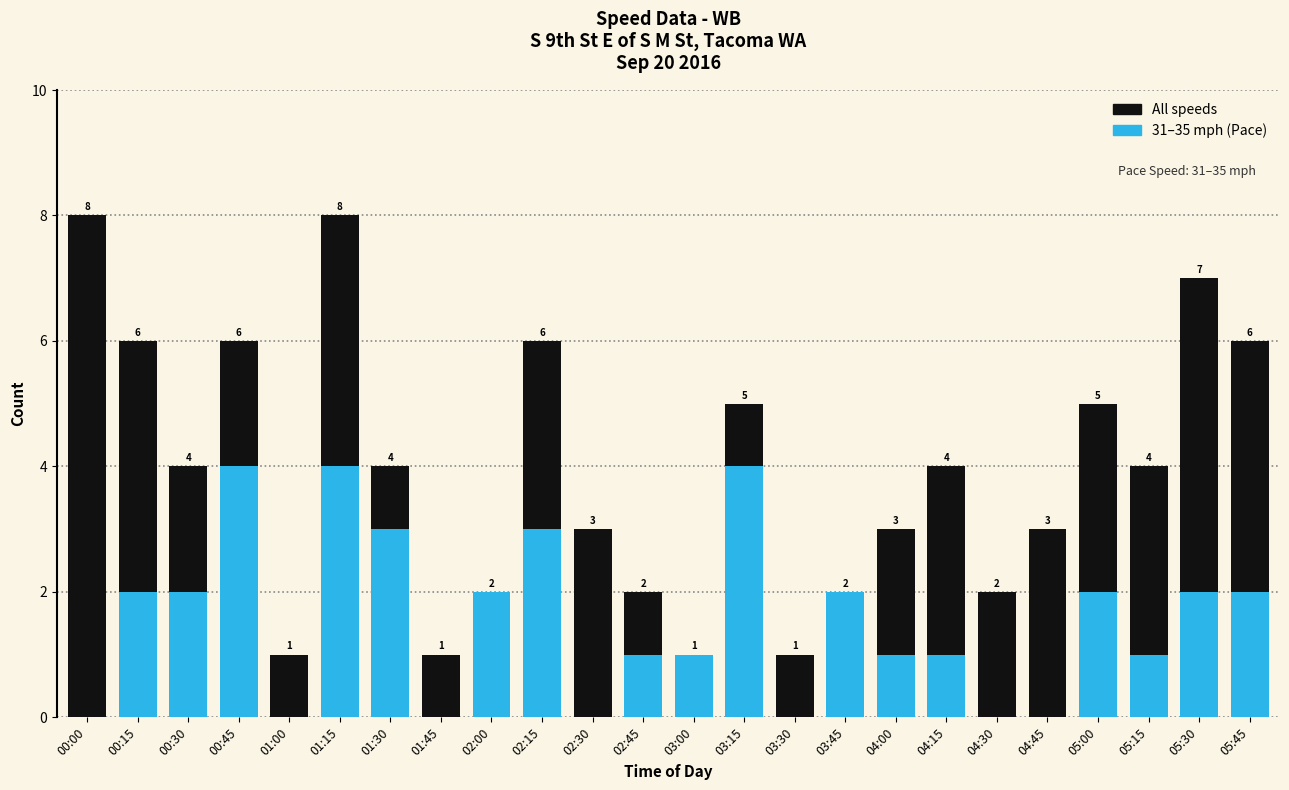

What is the average value of the All Speed Bins series?

4